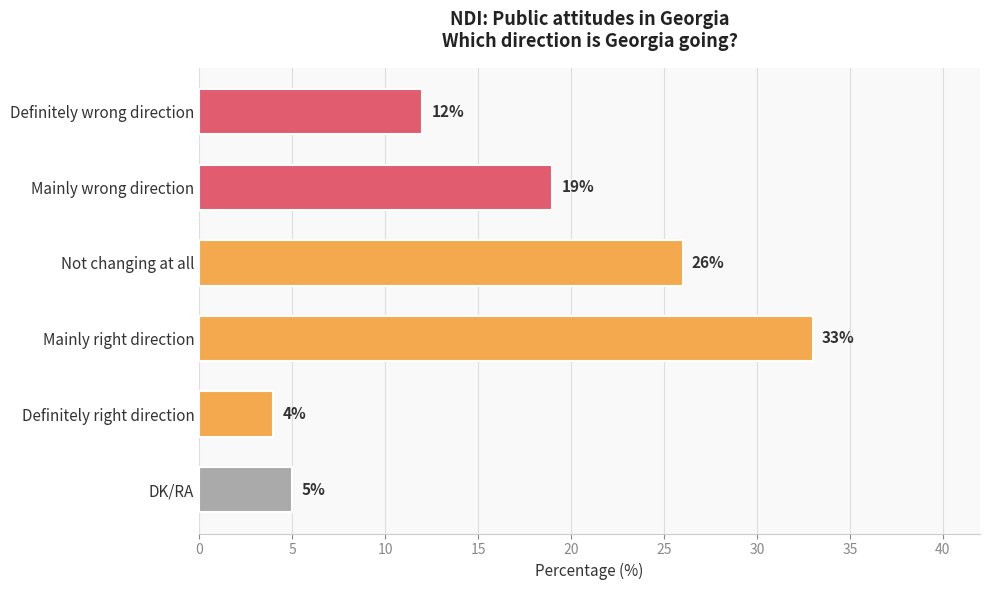

The value at Definitely wrong direction is 12. True or false?

True